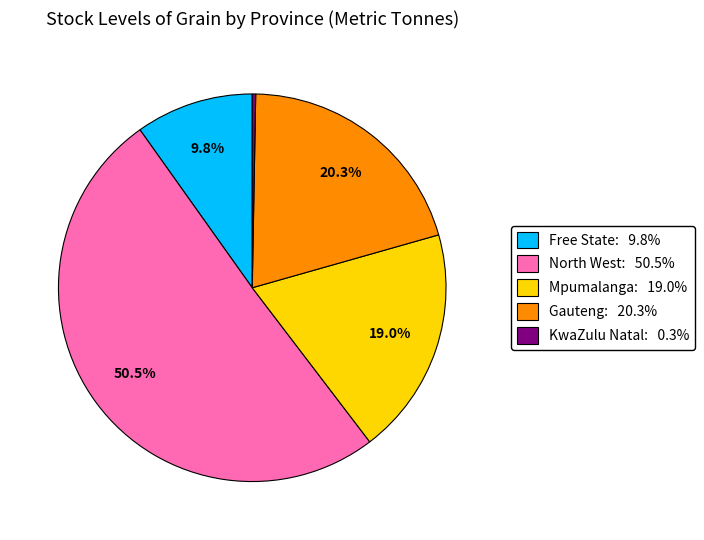

Is there any slice that represents more than half of the pie?

Yes